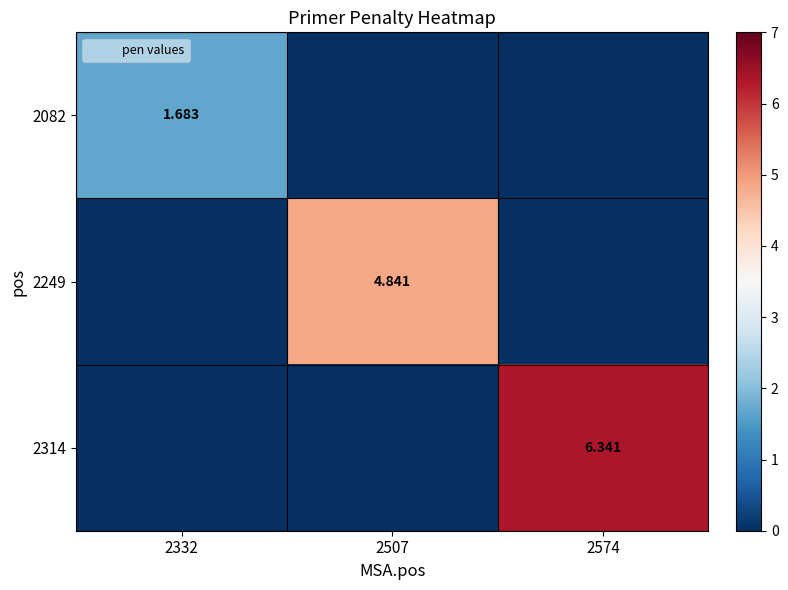

At which label does 2082 reach its minimum?

2507